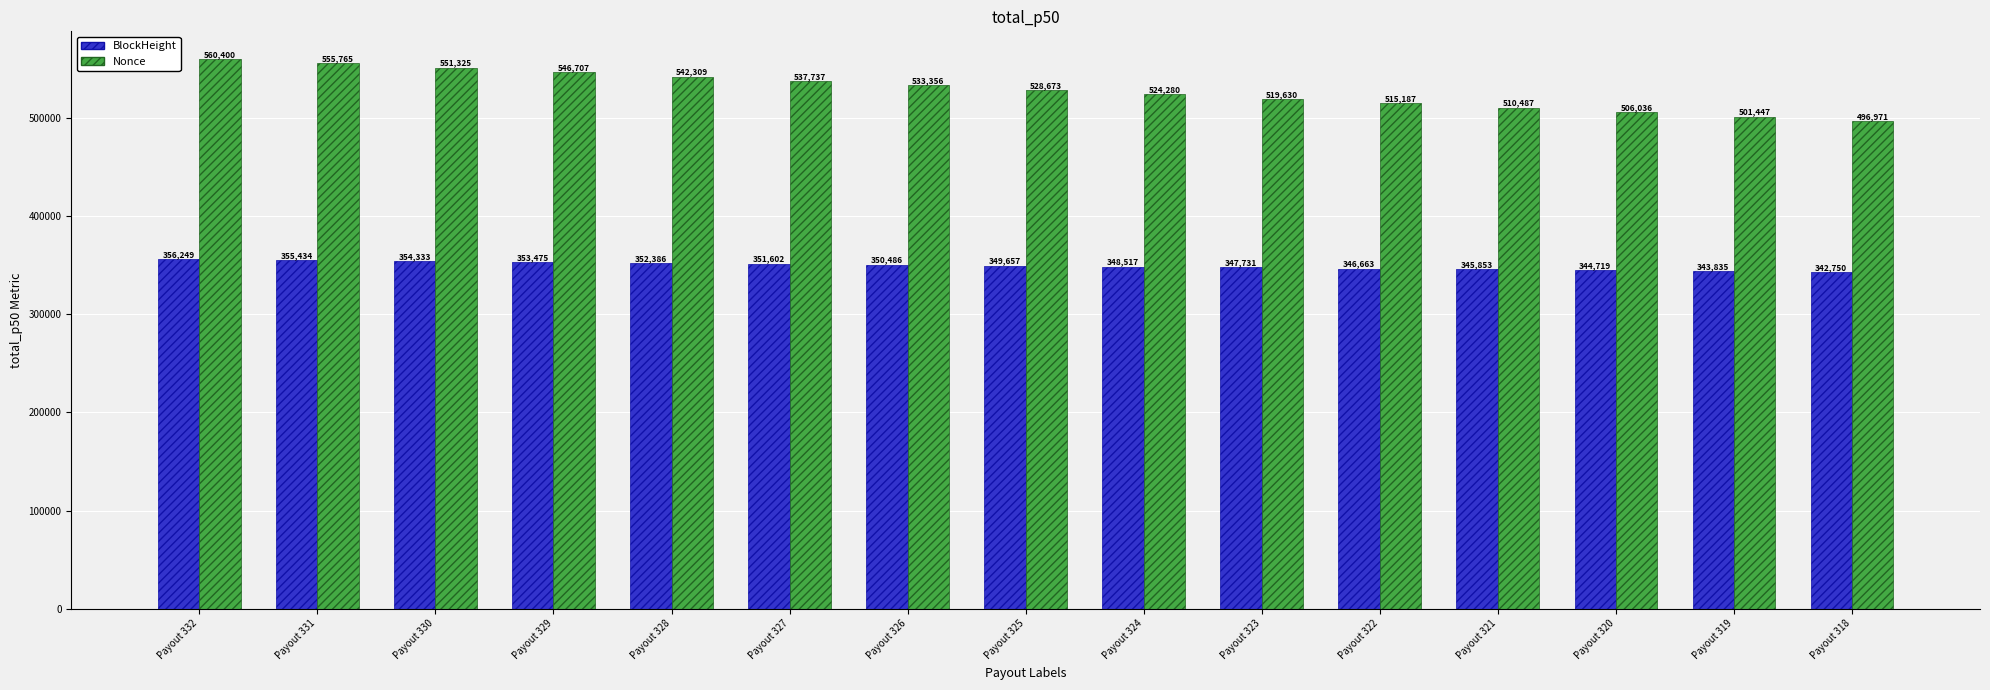

Reading left to right, list all the values displayed in this chart.

BlockHeight: 356249	355434	354333	353475	352386	351602	350486	349657	348517	347731	346663	345853	344719	343835	342750
Nonce: 560400	555765	551325	546707	542309	537737	533356	528673	524280	519630	515187	510487	506036	501447	496971